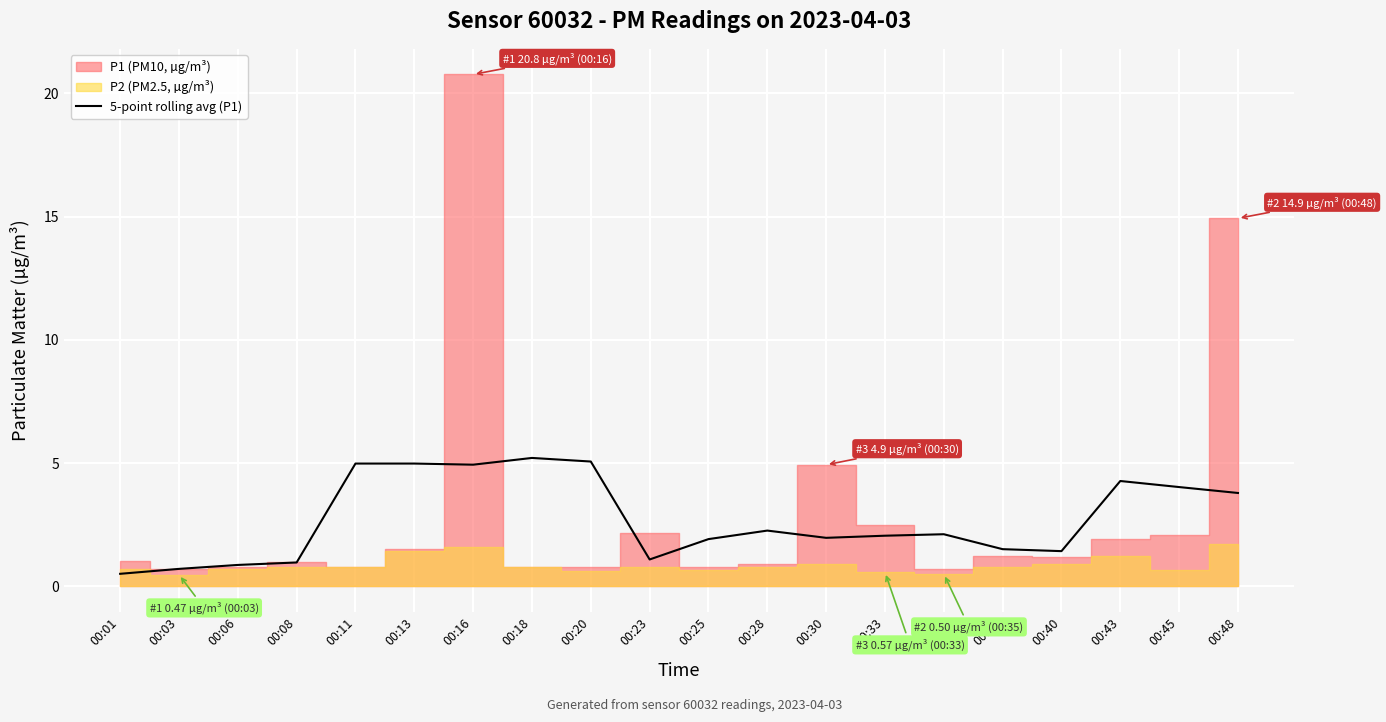

True or false: the data shows 5.6 at 00:43.

False